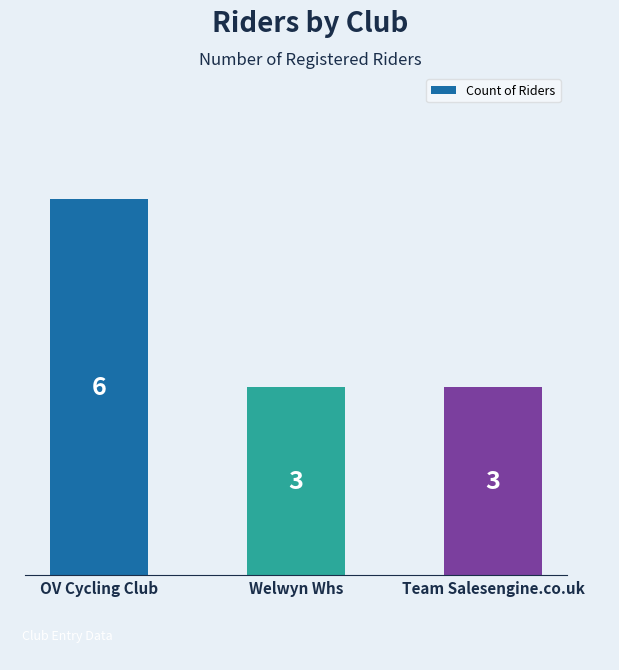

Are the bars grouped side by side (vs. stacked)?

No